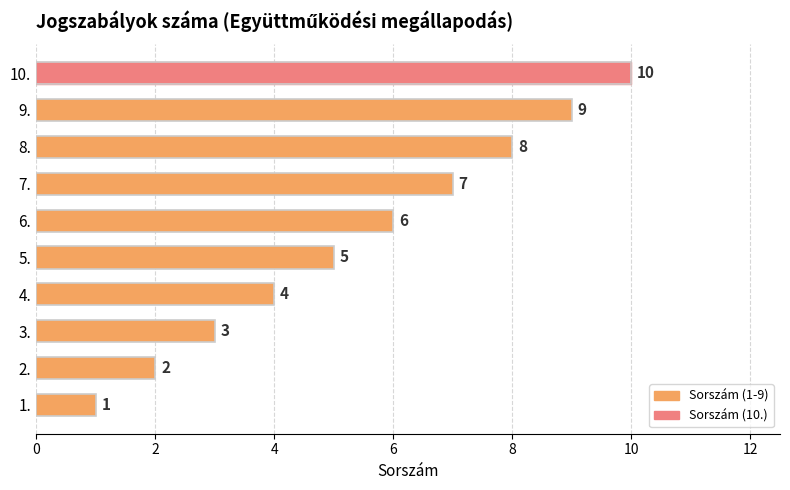

How many bars are there in total?

10